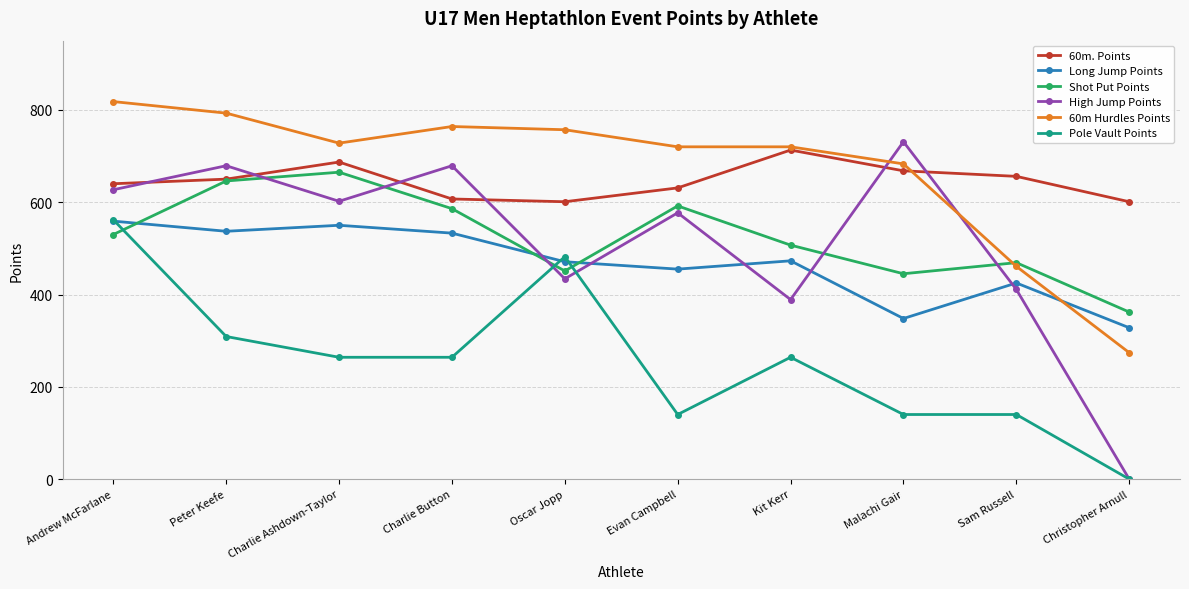

Which label corresponds to the largest value in the chart?

Andrew McFarlane